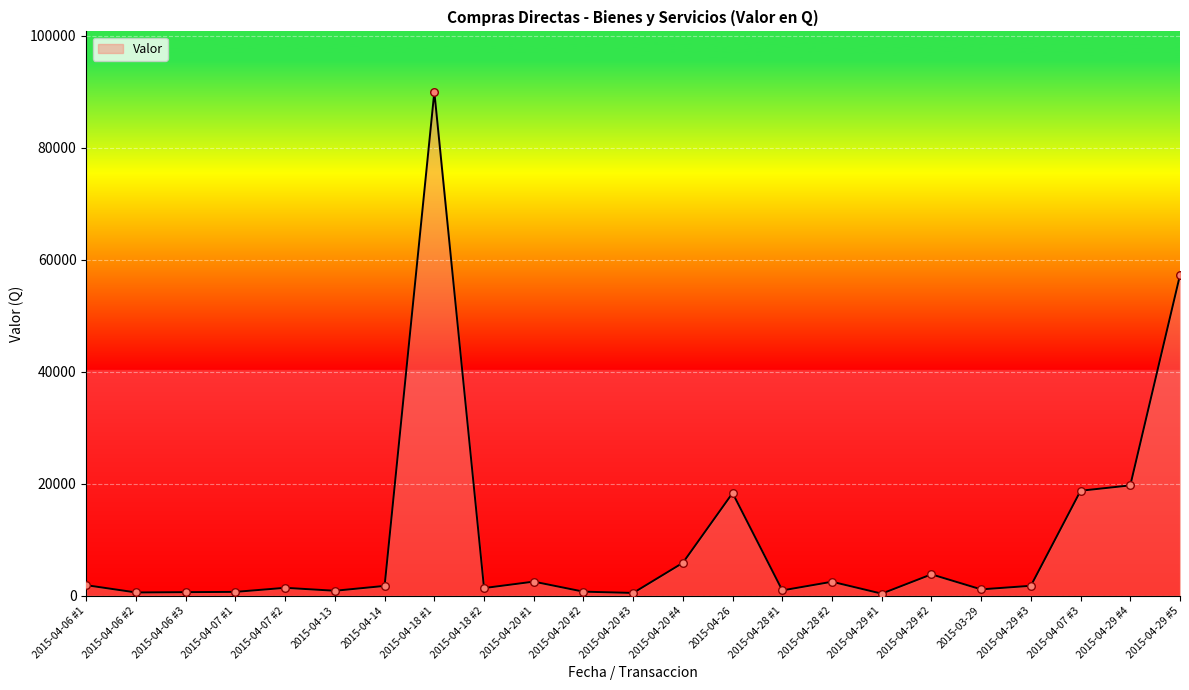

What is the change in value from 2015-04-29 #1 to 2015-04-07 #3?

+18376.0